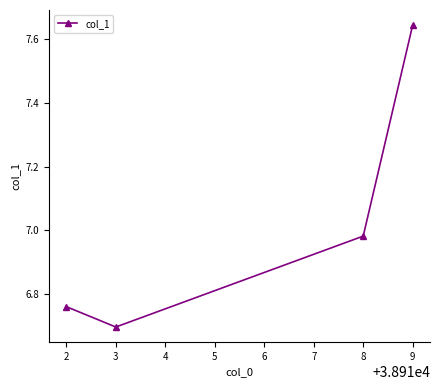

Which category has the lowest value across all series?

3